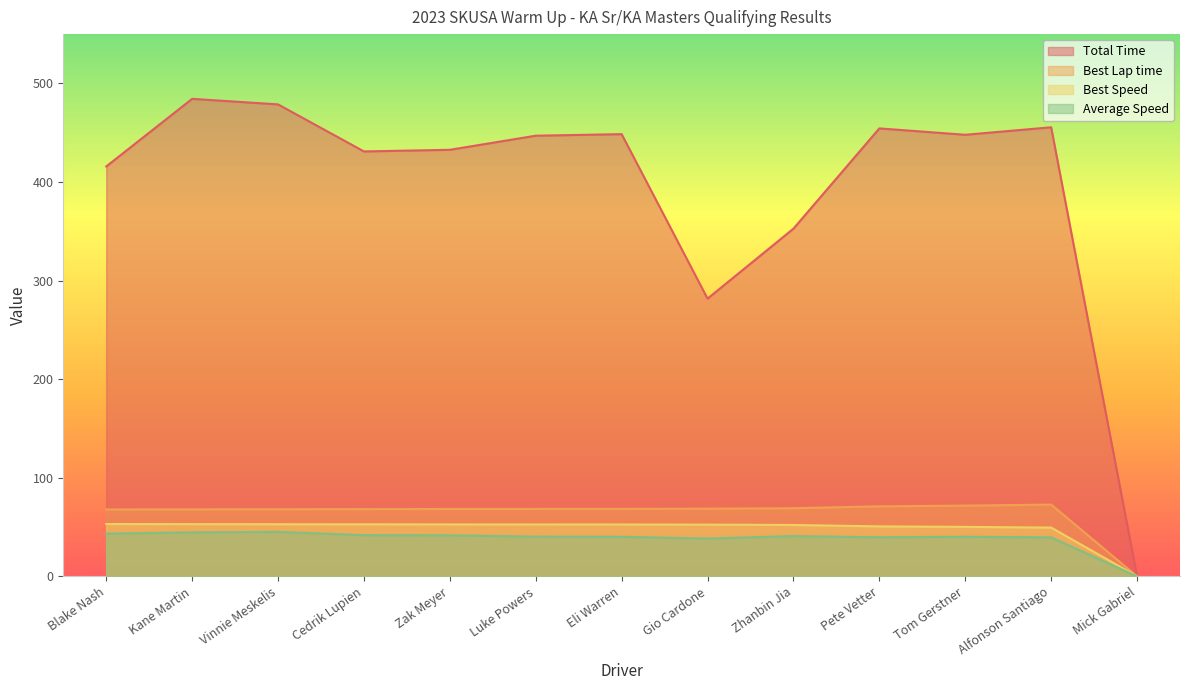

What are all the series names shown in the legend?

Total Time, Best Lap time, Best Speed, Average Speed